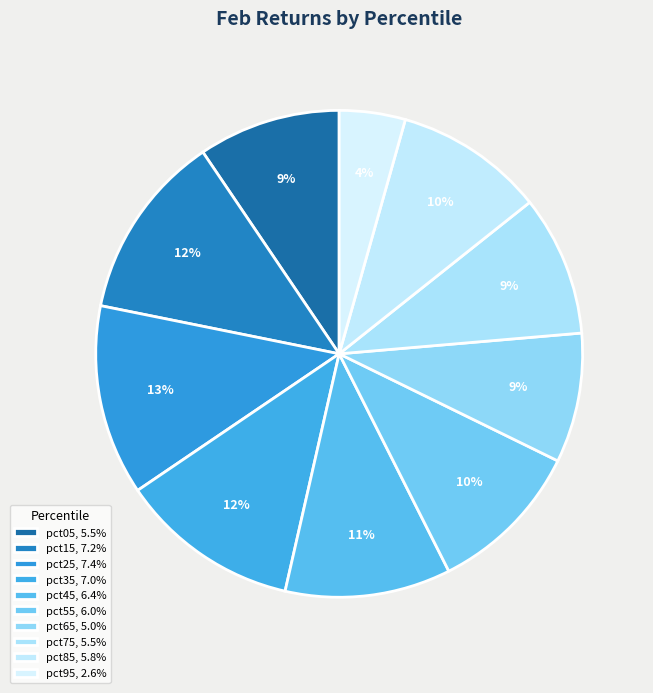

Count the number of slices in the pie.

10